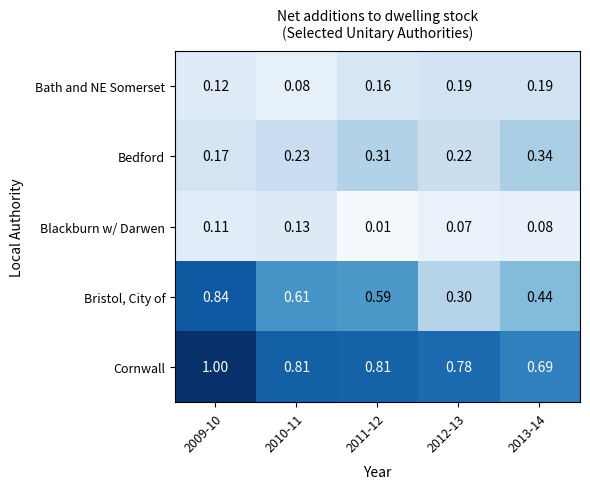

What is the total value across all series at 2010-11?

1.9